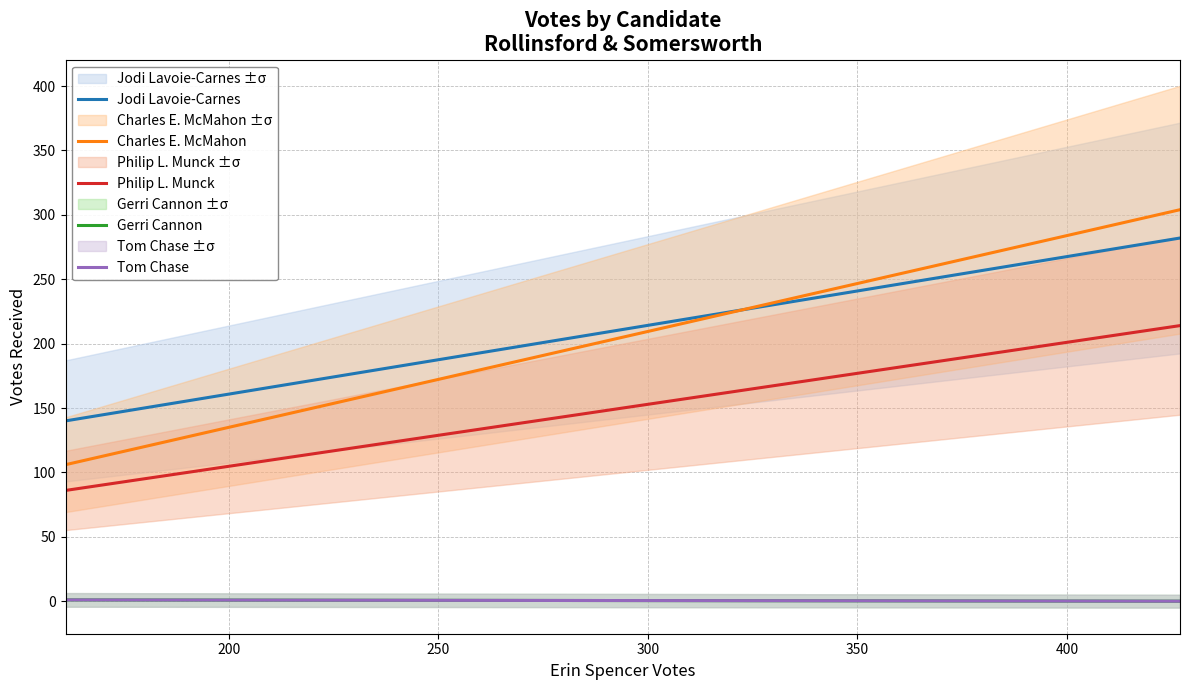

The Jodi Lavoie-Carnes series shows 140 at 0. True or false?

True